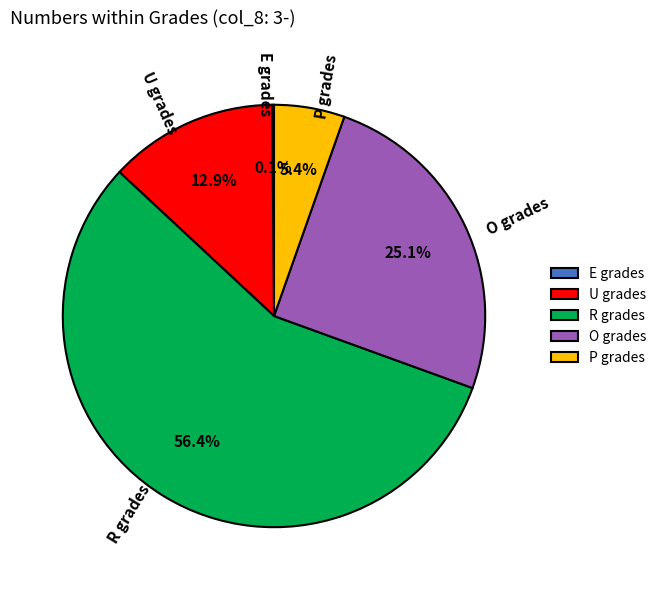

Combined, do P grades and O grades account for over 50%?

No